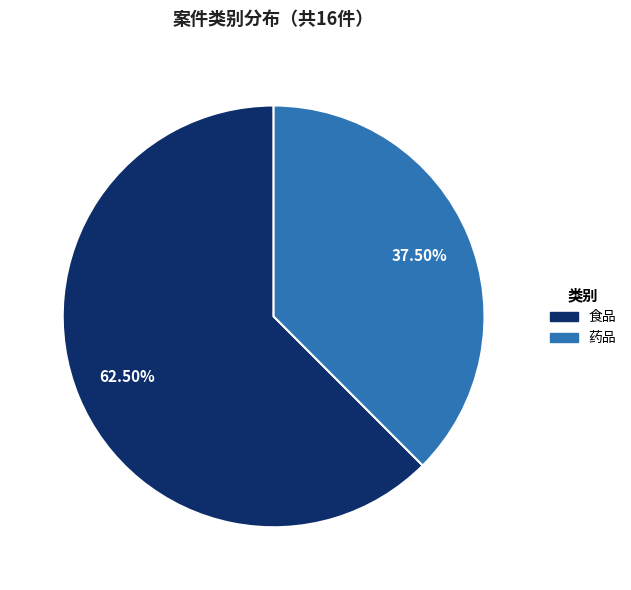

How many segments does this pie chart have?

2